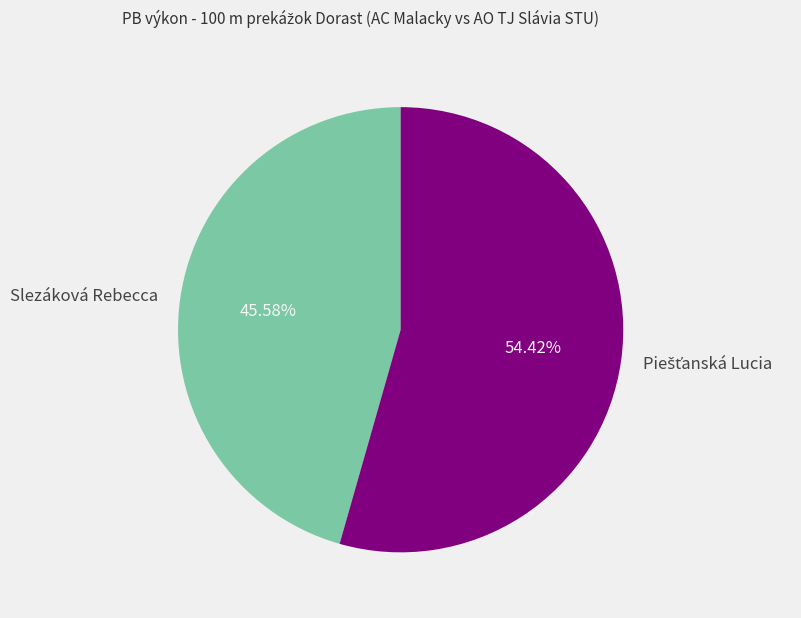

Count the number of slices in the pie.

2